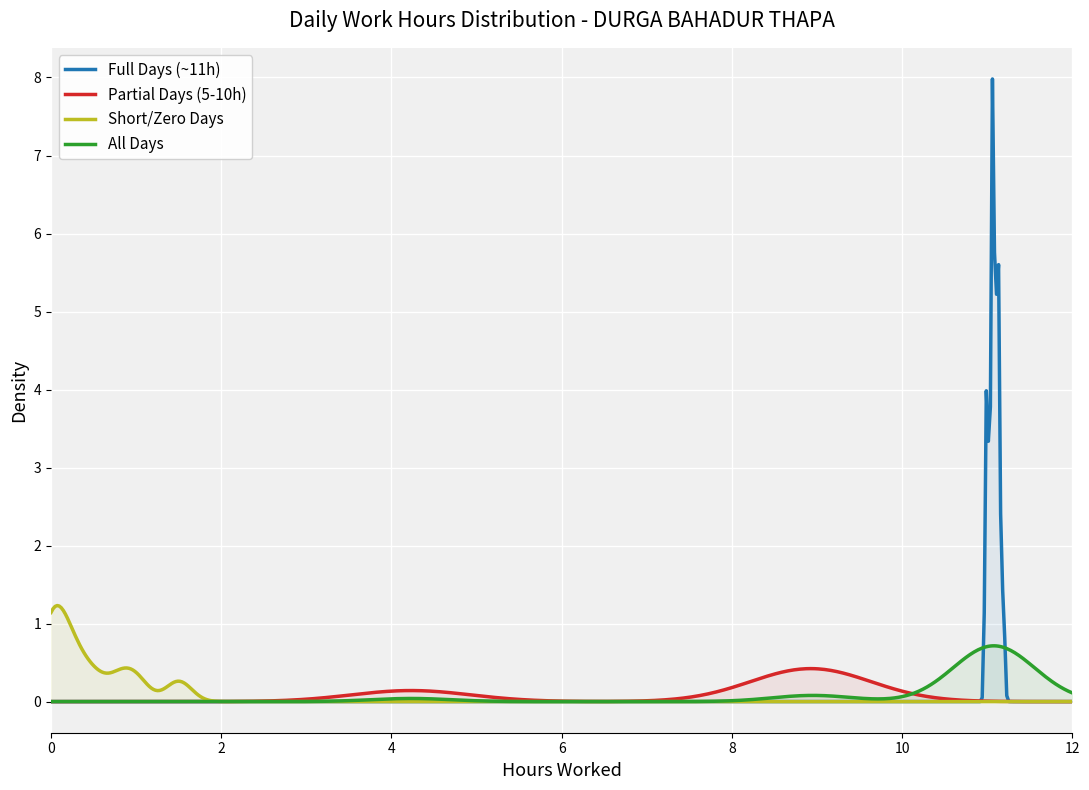

What is the maximum value for Full Days (~11h)?

8.0